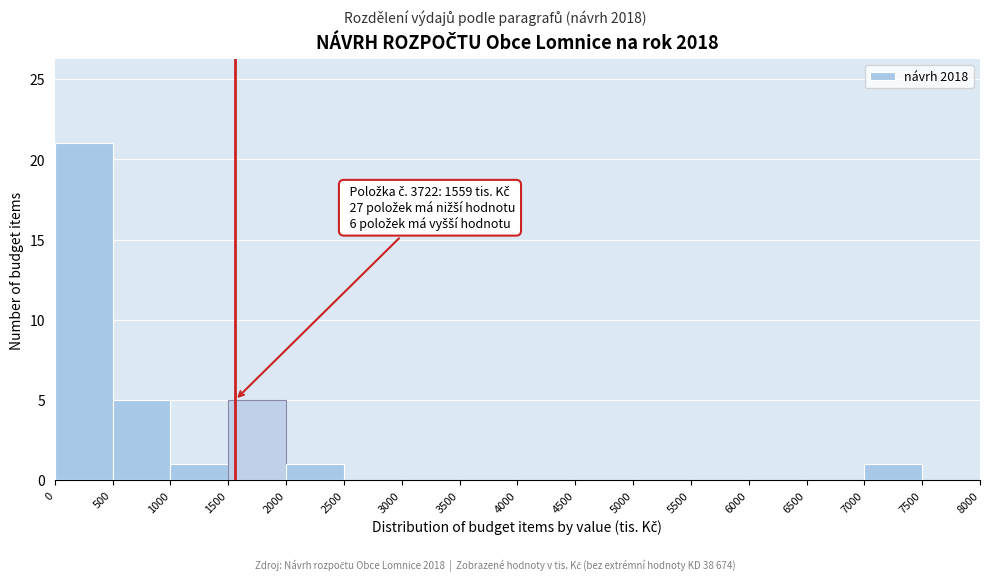

Which range on the x-axis has the tallest bar?

0 to 500